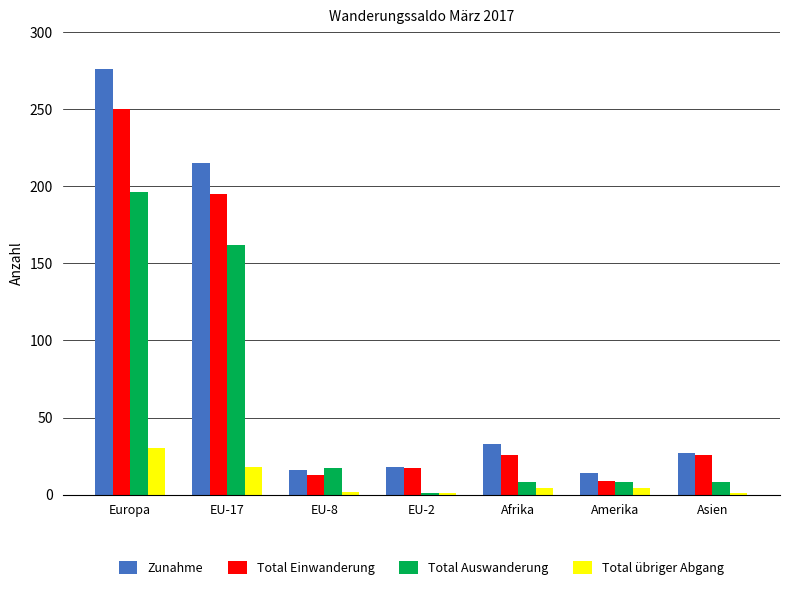

Count the number of data series in this chart.

4